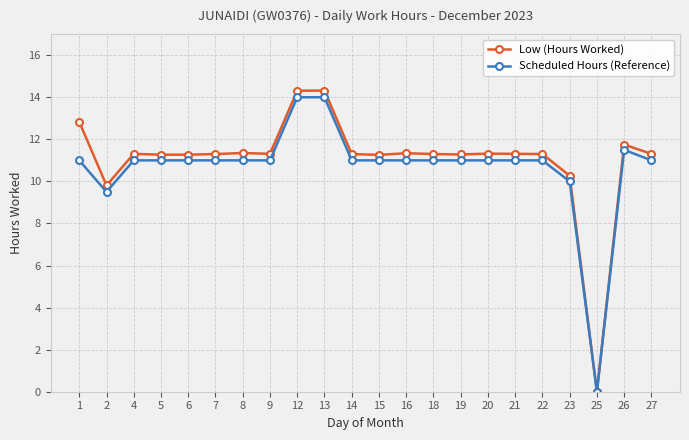

At how many categories does at least one series exceed 12?

3